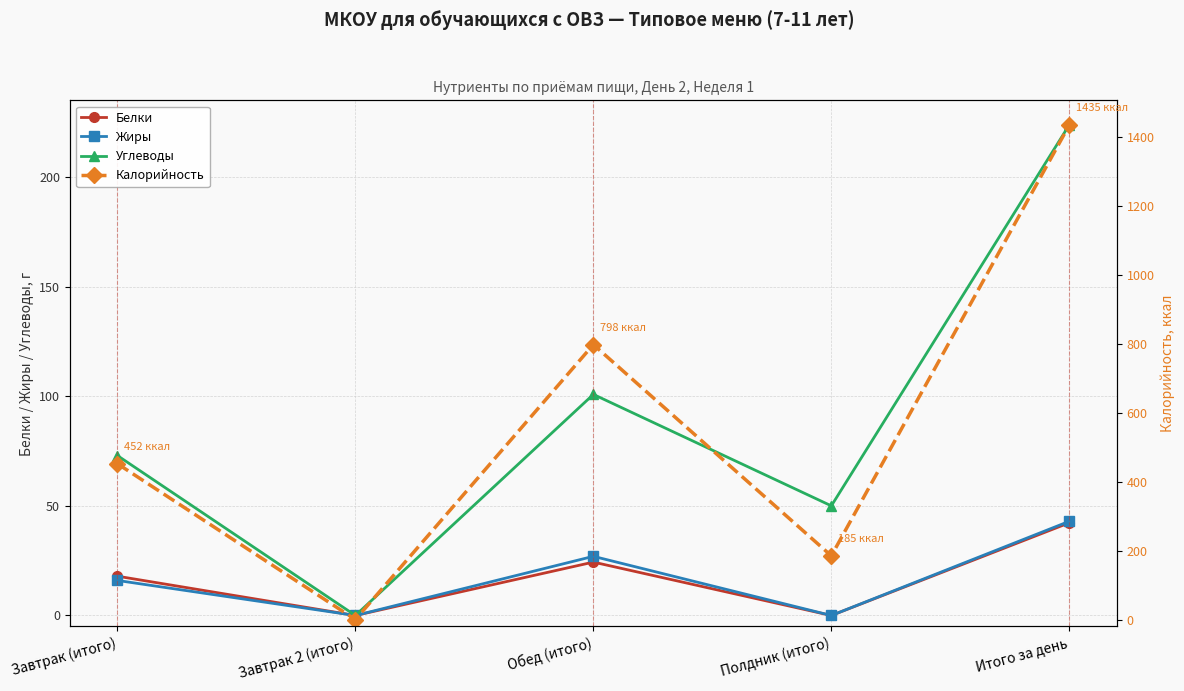

What is the highest value of the Калорийность series?

1435.5